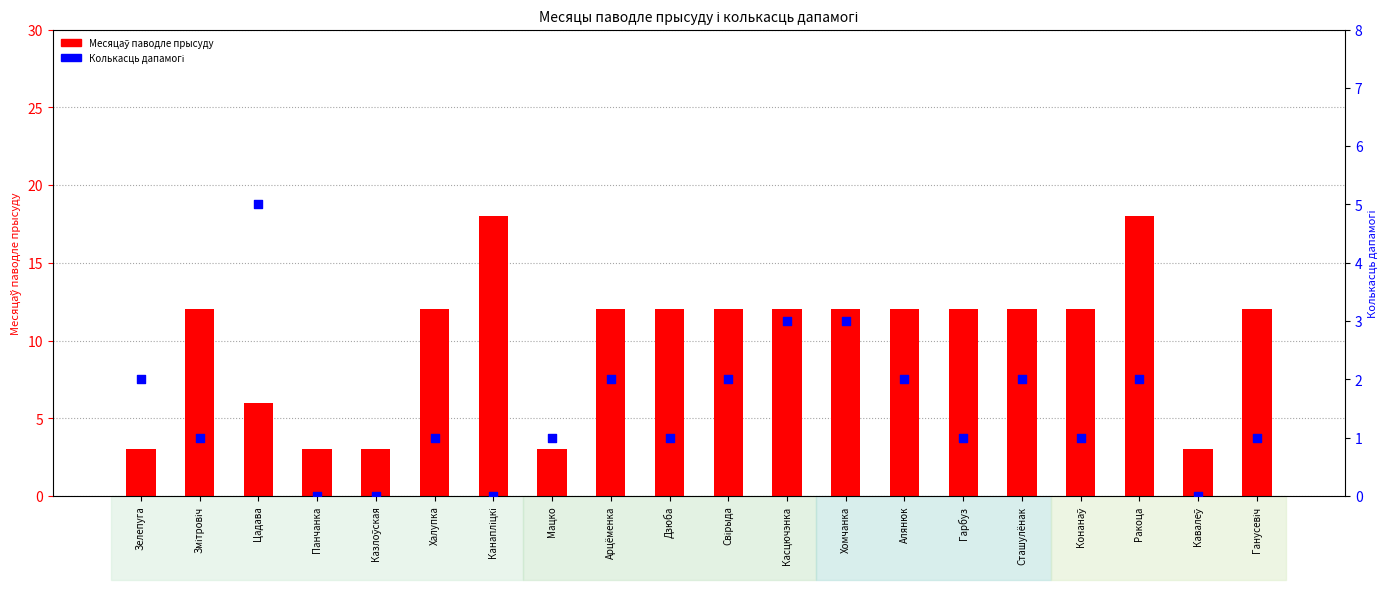

Which series reaches the maximum Y coordinate?

Месяцаў паводле прысуду